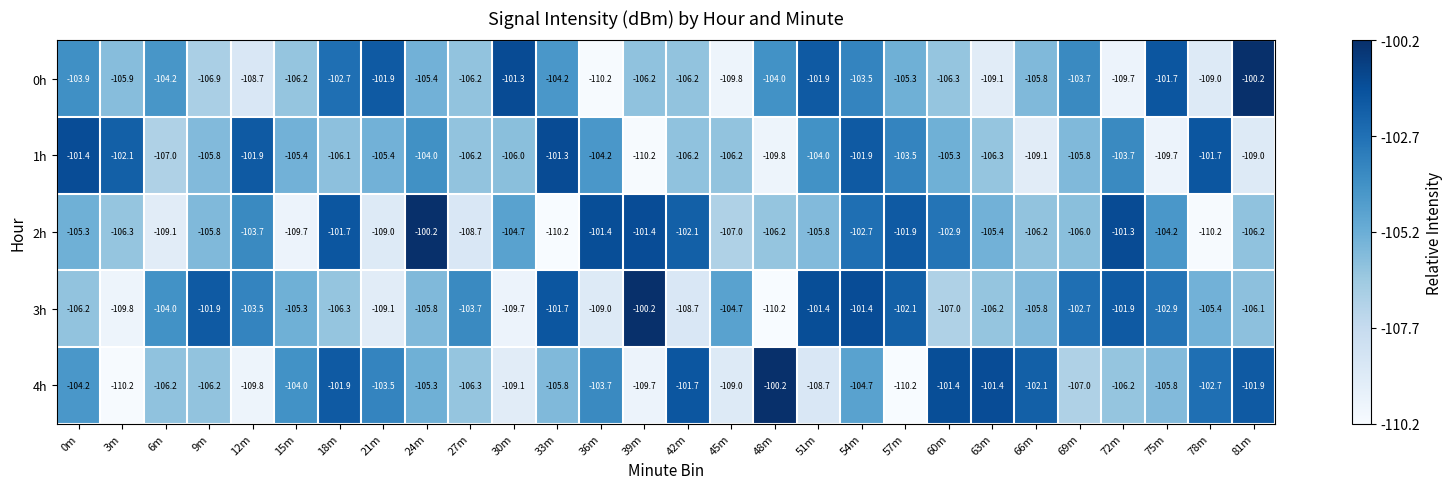

Between 0m and 15m, which series saw the biggest shift?

2h